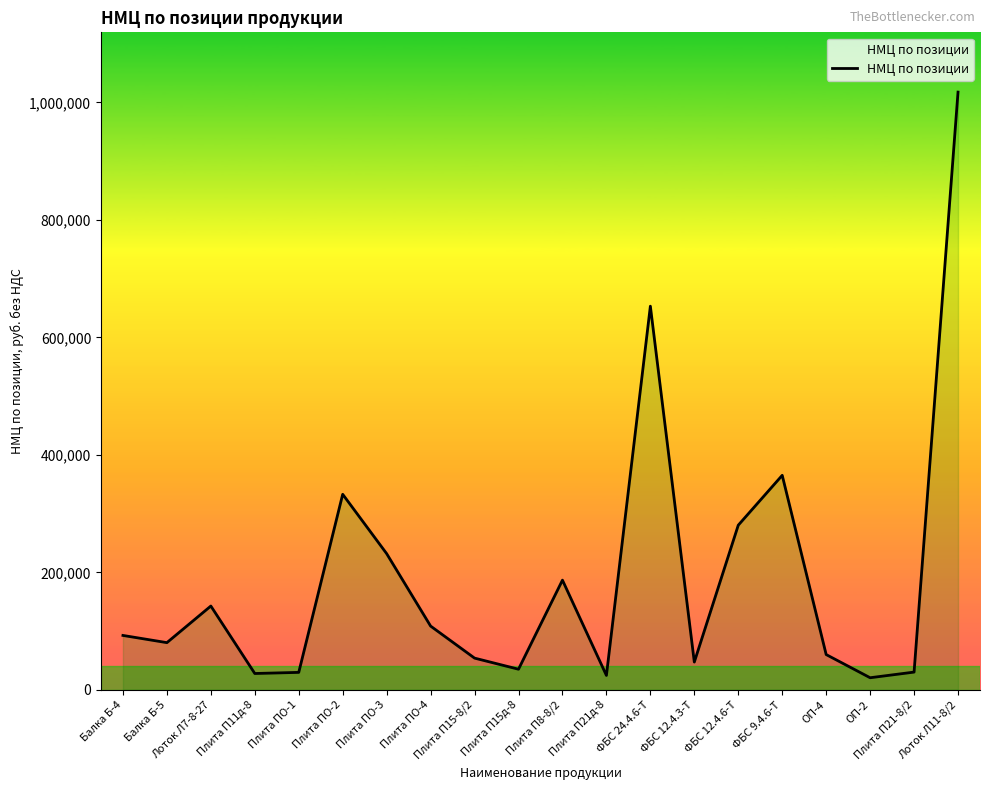

The chart shows a value of 291322.5 at Плита П8-8/2. True or false?

False